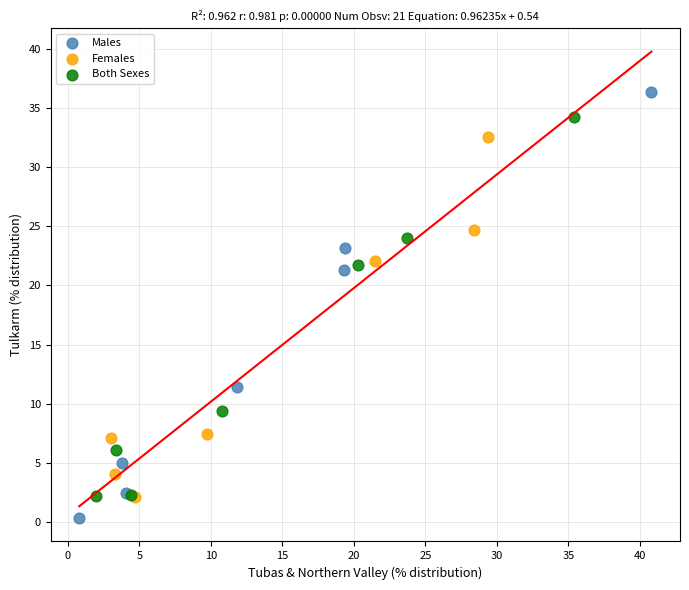

Which series contains the highest Y value?

Males